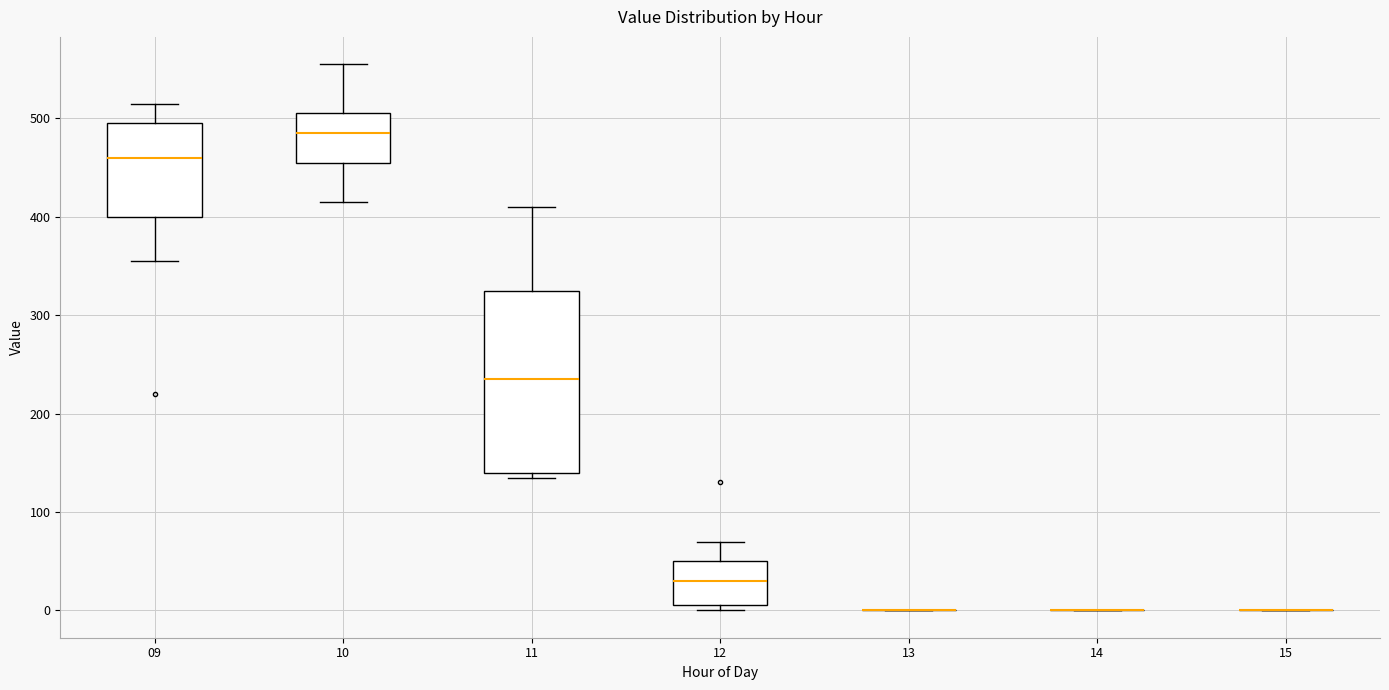

Where does the median line of the box at x = 10 sit on the y-axis? The values are not printed on the chart, so give them approximately, as read against the axis.

490